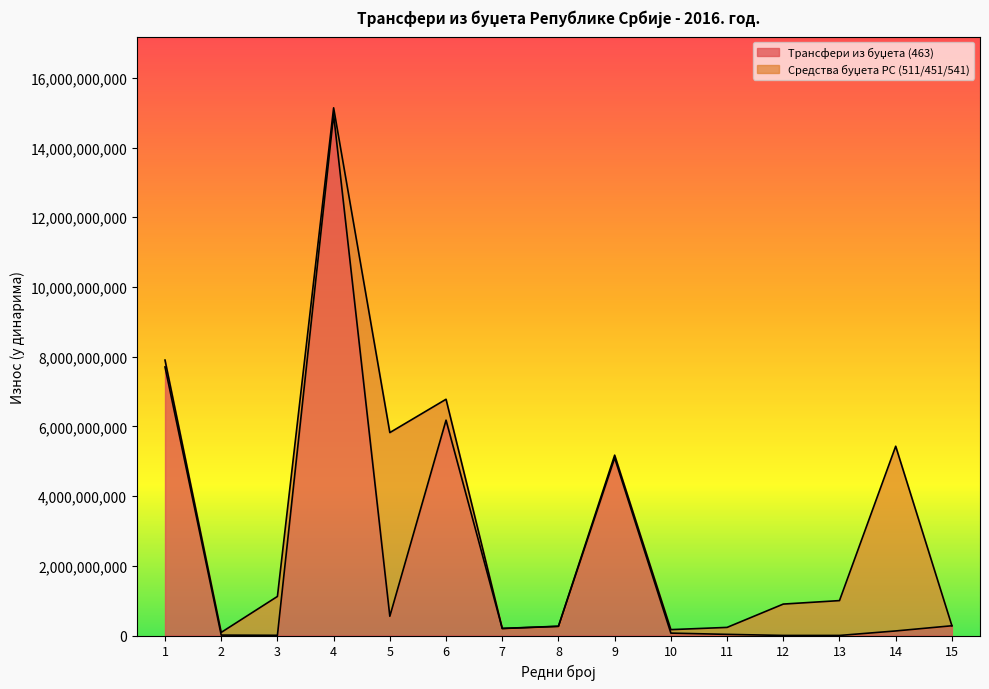

What is the smallest value displayed?

2000000